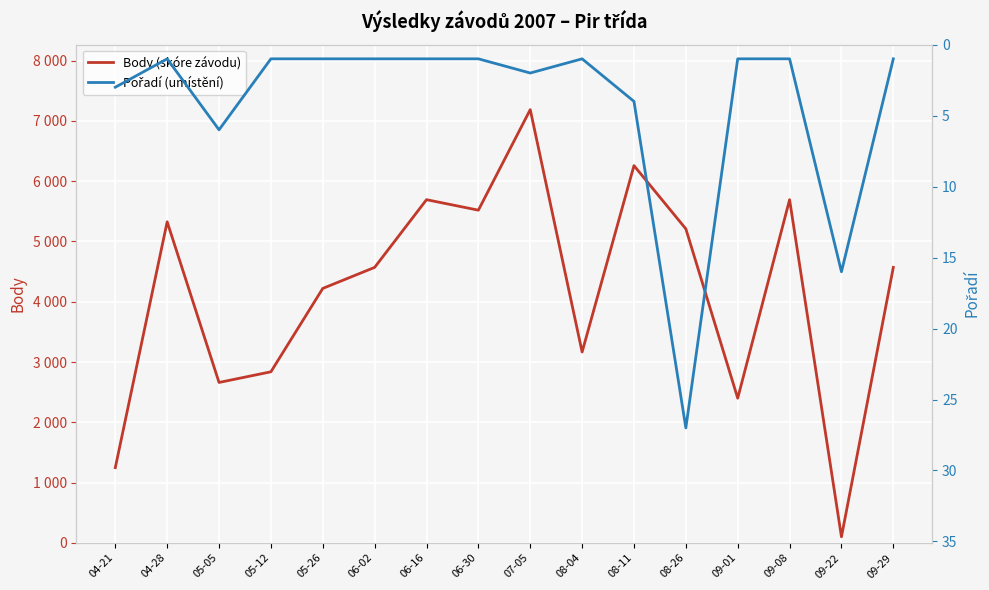

At which label is Pořadí (umístění) closest to 14?

09-22